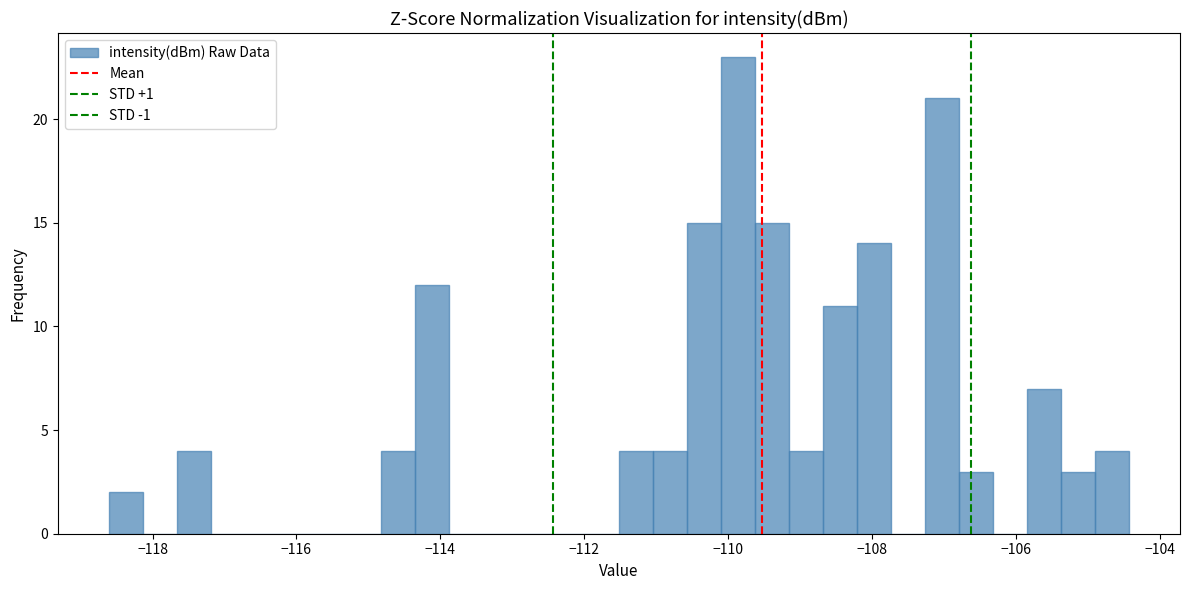

Around what value on the x-axis is the tallest bar? Give the approximate position of its centre, as read against the axis.

-109.8